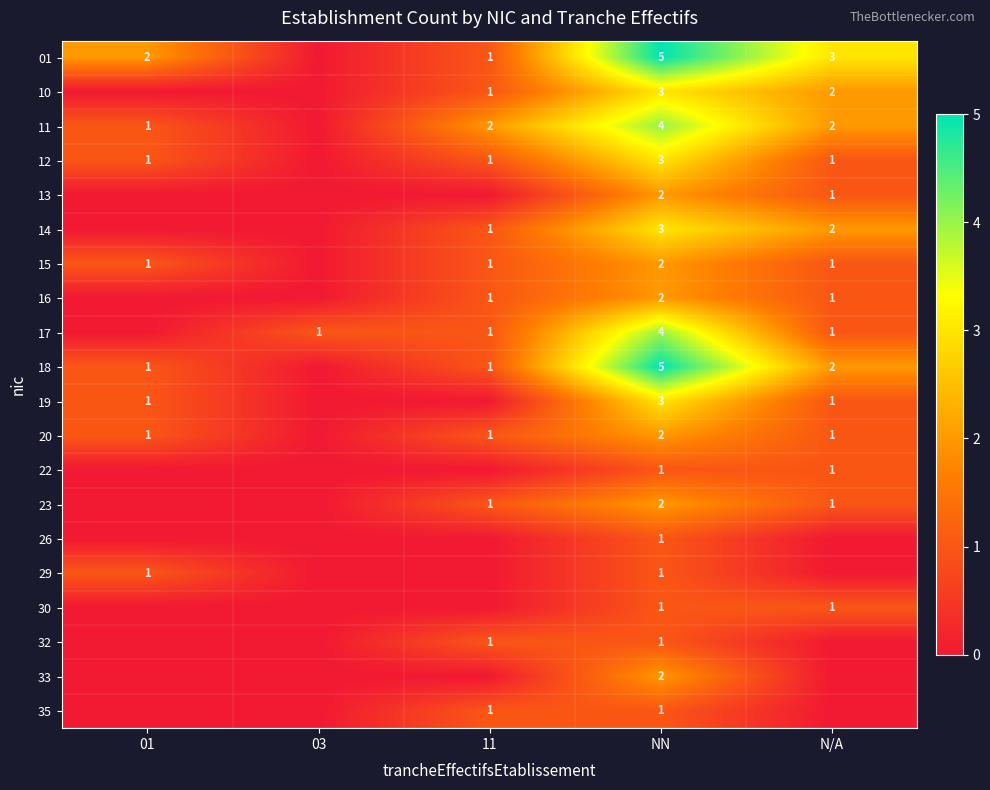

At how many categories does at least one series exceed 0?

5